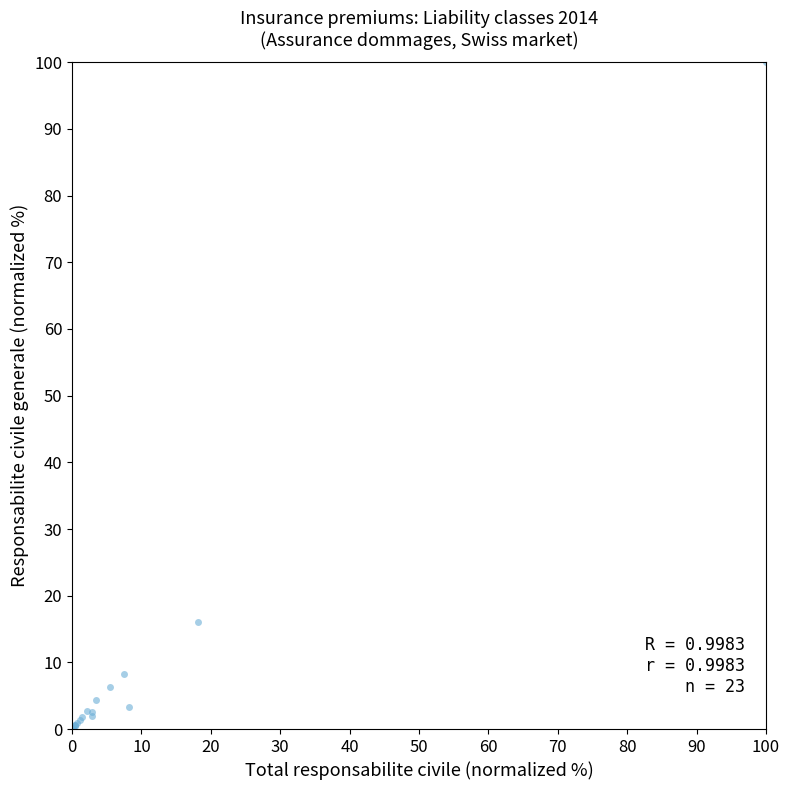

What Y value in the scatter plot is closest to 50?

16.1